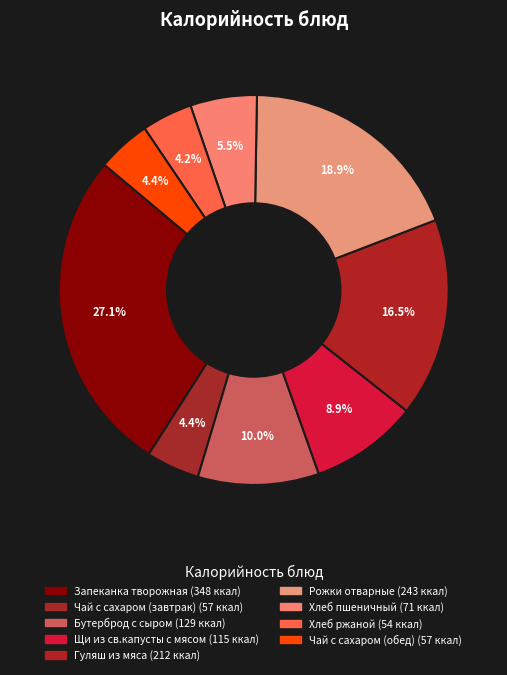

Combined, what portion of the pie is Хлеб ржаной and Бутерброд с сыром?

14.2%